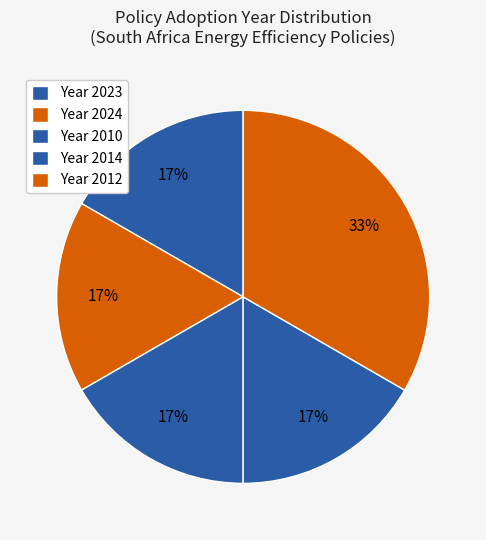

To the nearest percent, what is the average slice percentage?

20%